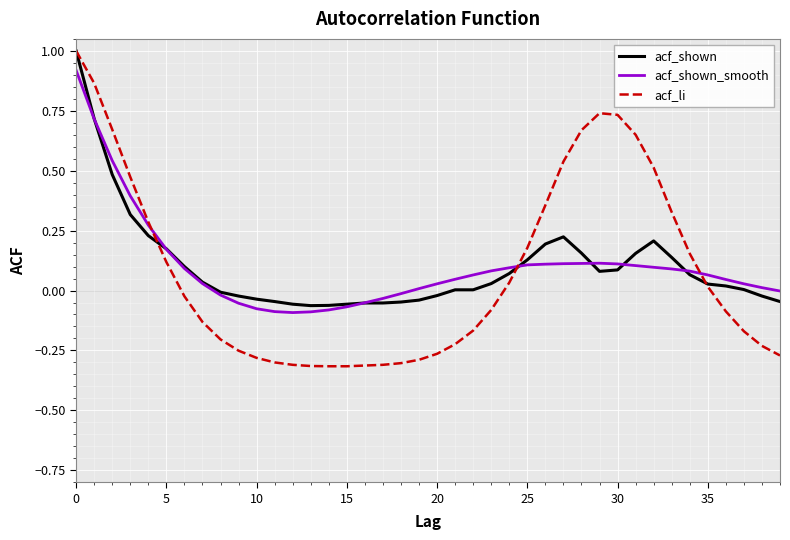

Which series has the largest range (max minus min)?

acf_li